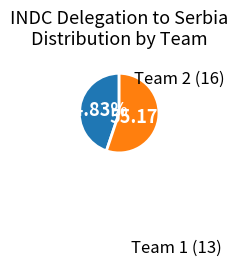

Which category has the smallest portion of the pie?

Team 1